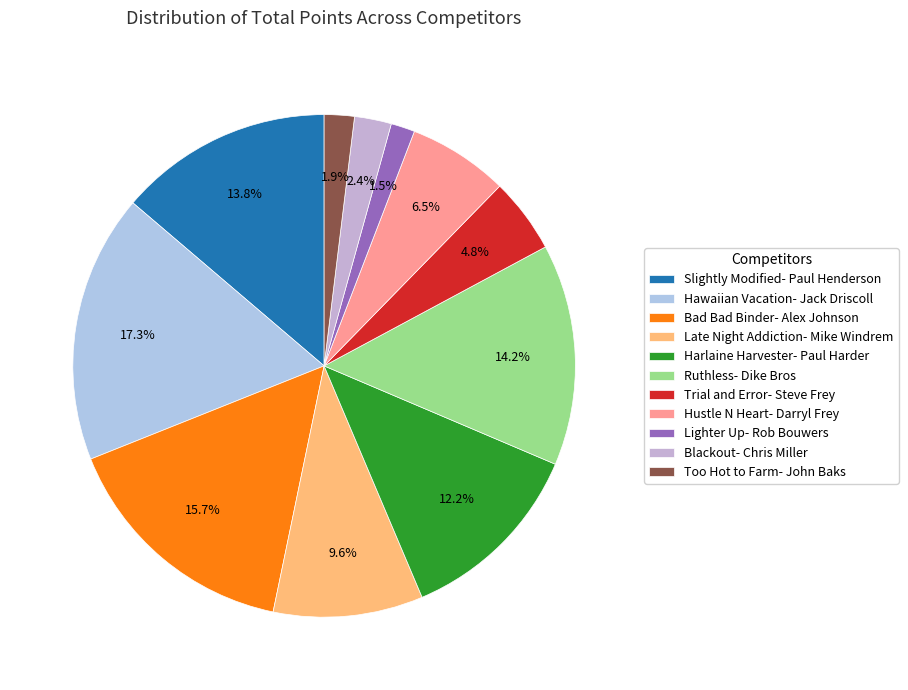

What is the largest slice in the pie chart?

Hawaiian Vacation- Jack Driscoll